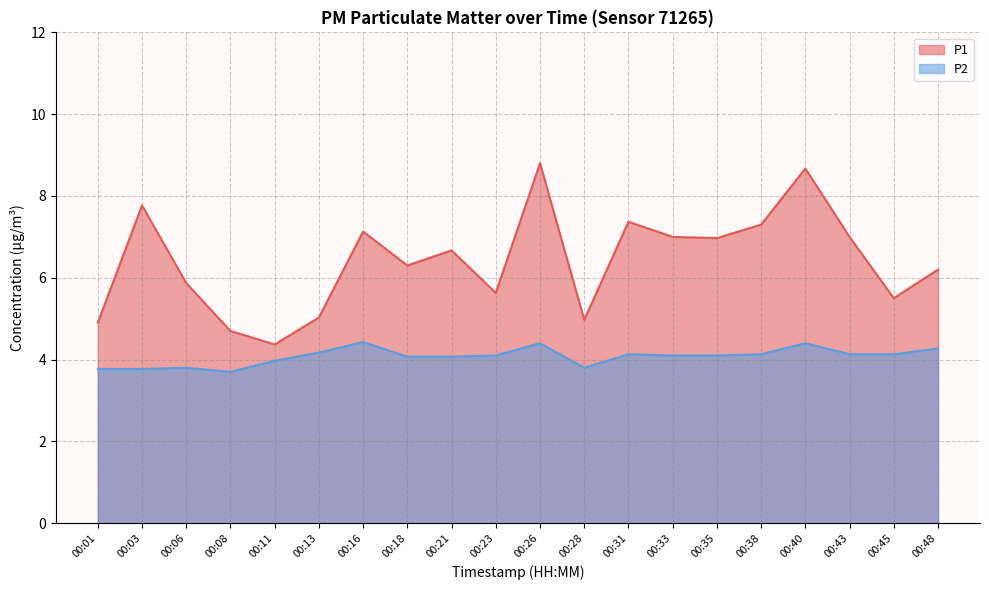

What is the minimum value shown in the chart?

3.7